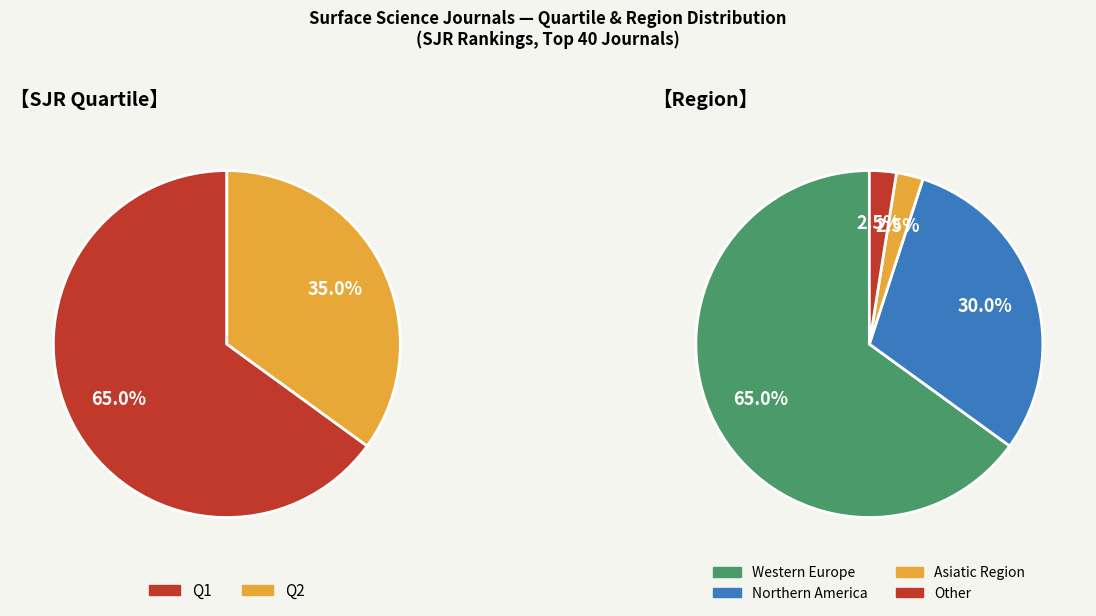

To the nearest percent, what is the difference between the largest and smallest slice percentages?

30%